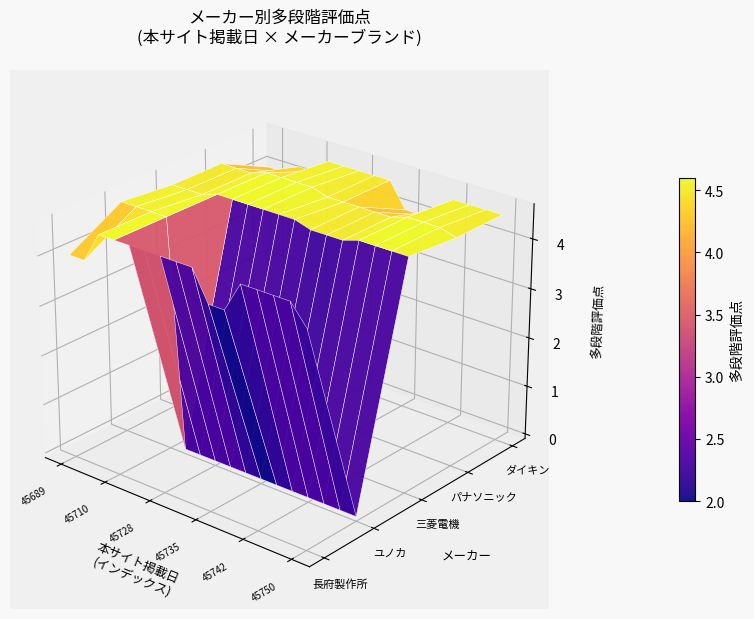

Is it true that 長府製作所 equals 4.6 at 12?

True